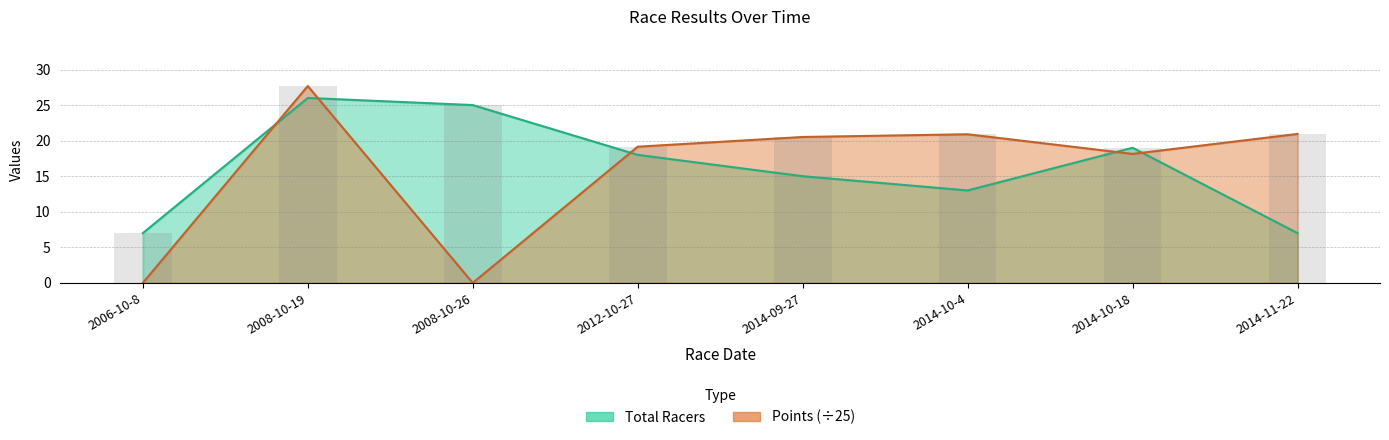

Where is Points nearest to the value 13?

2014-10-18